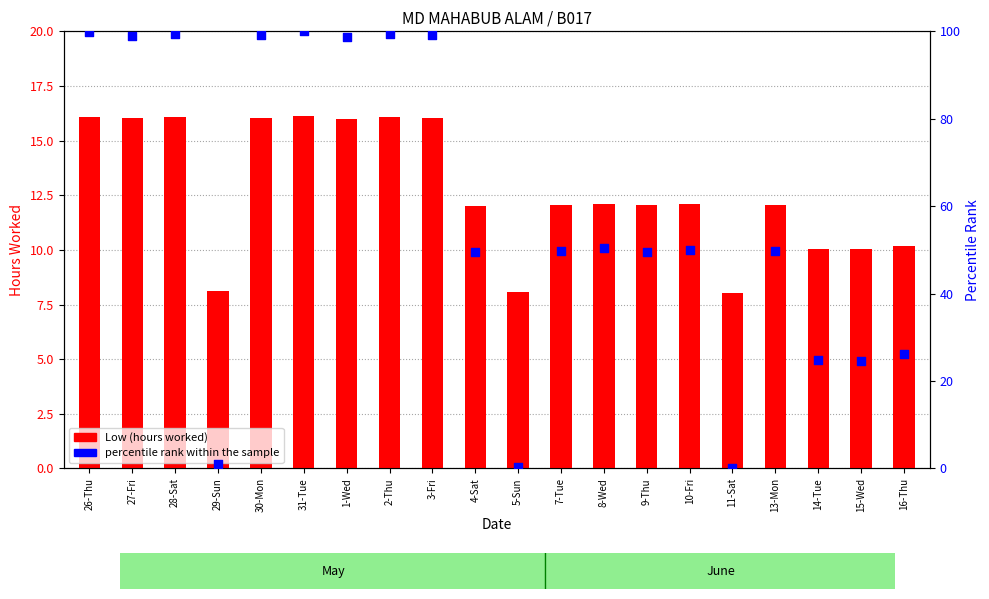

At how many categories does at least one series exceed 88?

8